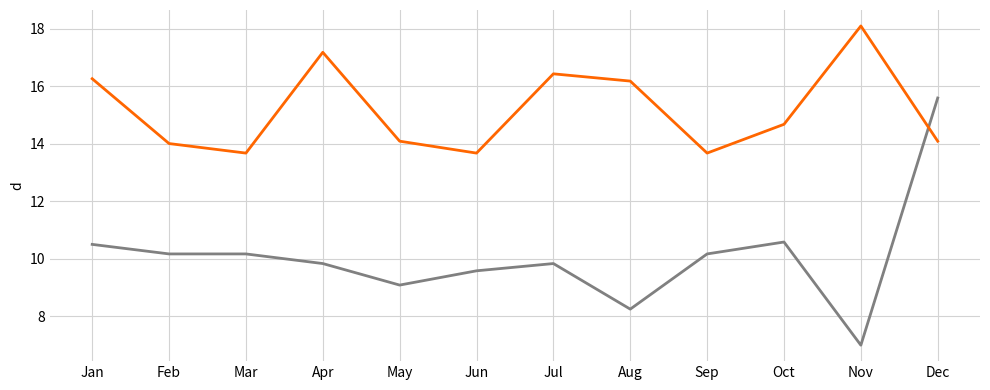

At which category is the sum across all series the highest?

Dec